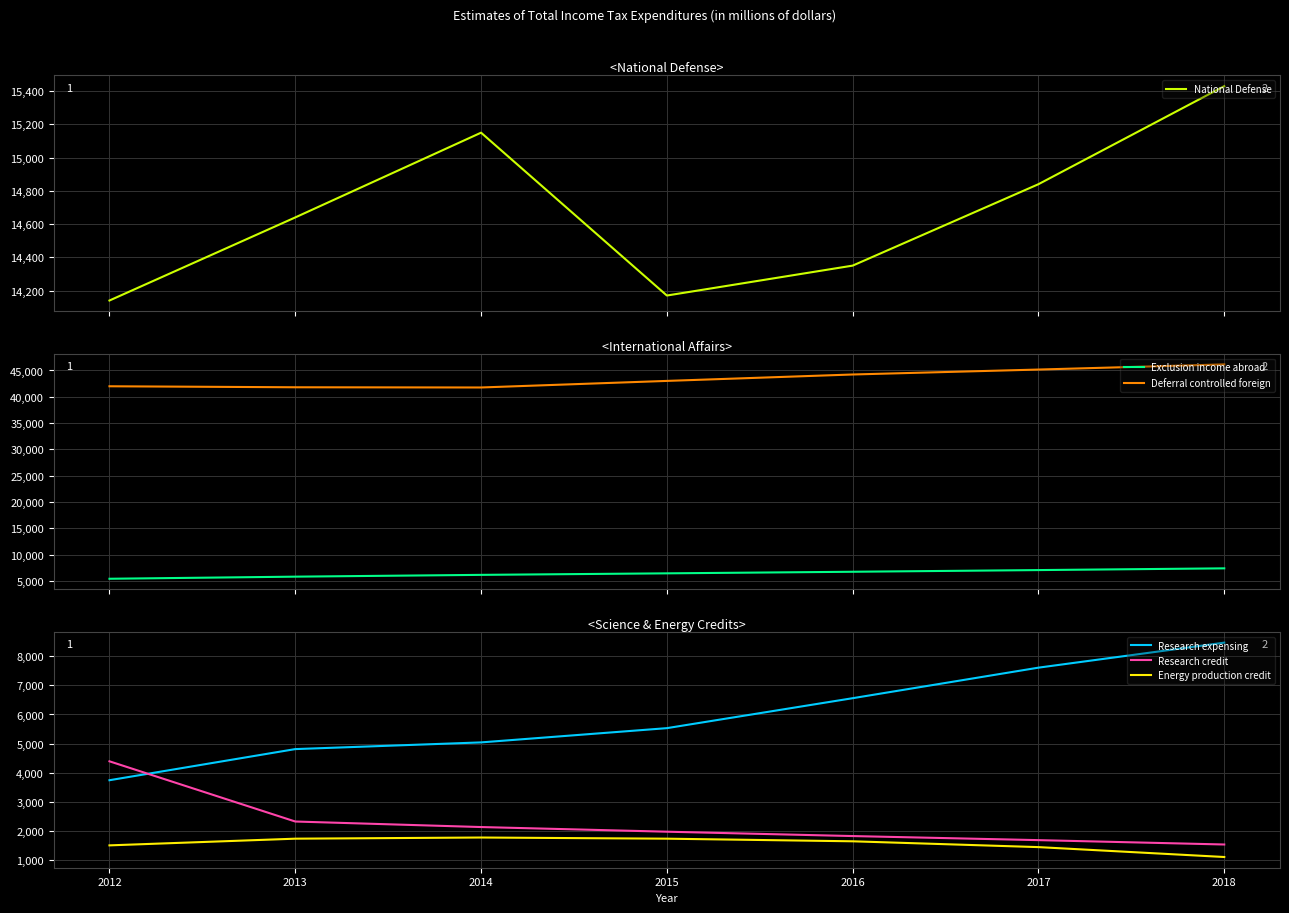

True or false: Energy production credit has a value of 1100 at 2018.

True